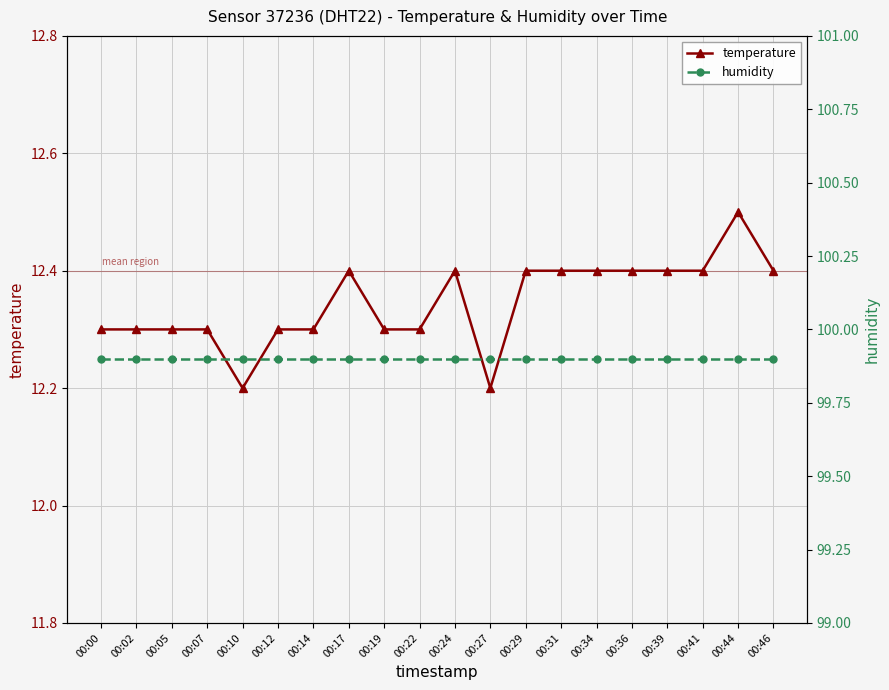

Reading left to right, what are all the values shown in this chart?

temperature: 12.3	12.3	12.3	12.3	12.2	12.3	12.3	12.4	12.3	12.3	12.4	12.2	12.4	12.4	12.4	12.4	12.4	12.4	12.5	12.4
humidity: 99.9	99.9	99.9	99.9	99.9	99.9	99.9	99.9	99.9	99.9	99.9	99.9	99.9	99.9	99.9	99.9	99.9	99.9	99.9	99.9